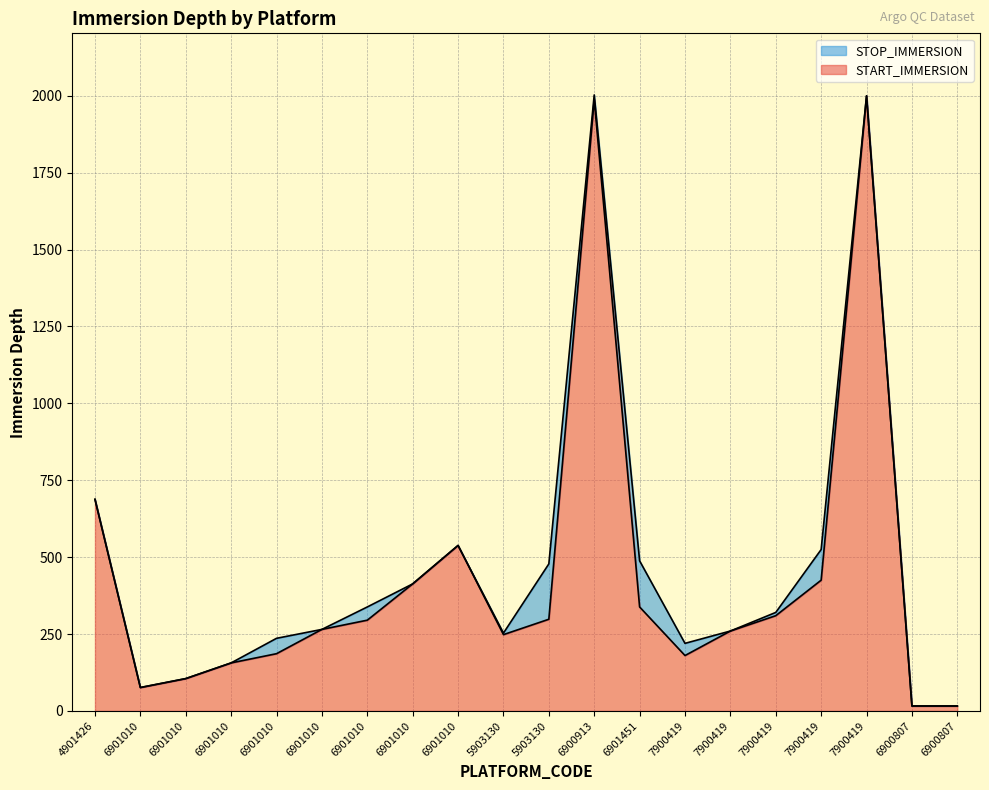

True or false: STOP_IMMERSION and START_IMMERSION intersect in this chart.

False